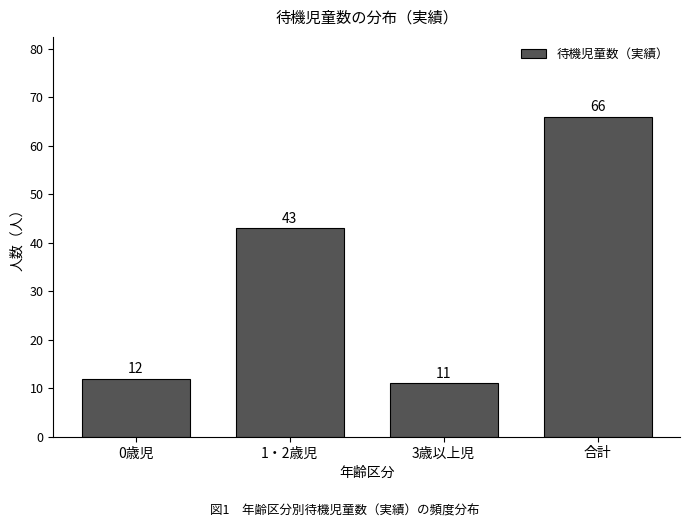

Reading left to right, list all the values displayed in this chart.

12	43	11	66